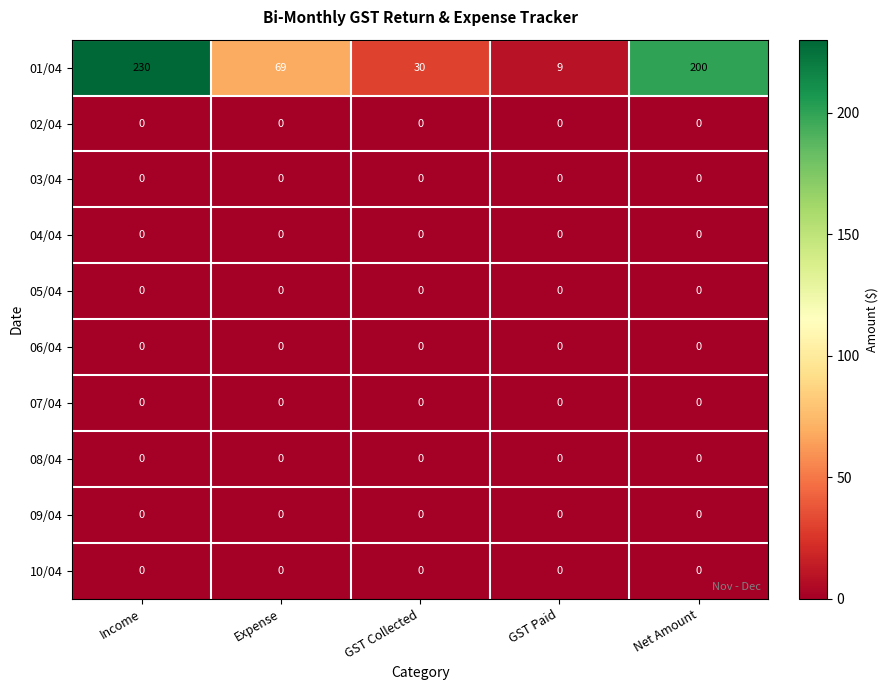

Is it true that 08/04 equals 0 at GST Paid?

True